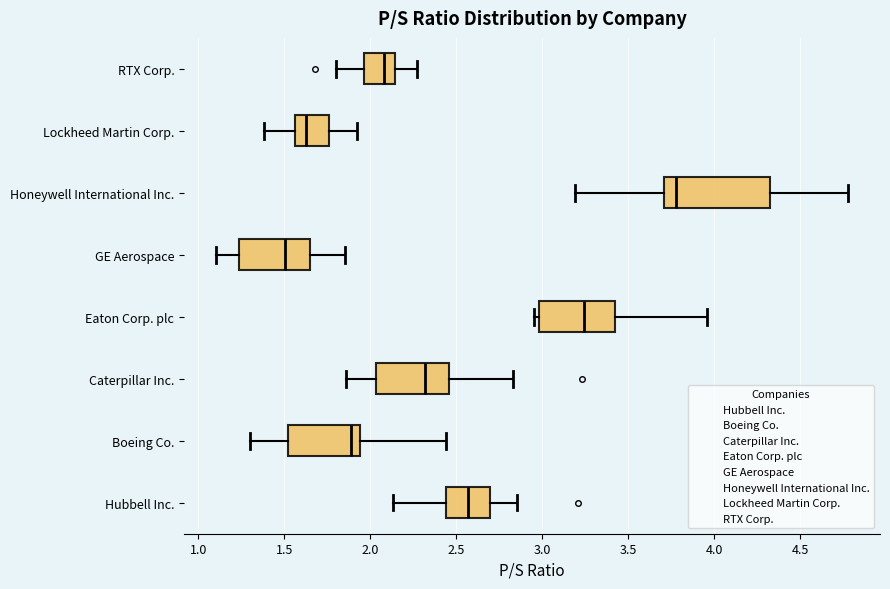

Reading bottom to top, transcribe this box plot: for each box, give where its median line is, the range the box spans, and where its two whiskers end, as read against the x-axis. The values are not printed on the chart, so give them approximately, as read against the axis.

Hubbell Inc.: median 2.55, box 2.45 to 2.70, whiskers 2.15 to 2.85
Boeing Co.: median 1.90, box 1.50 to 1.95, whiskers 1.30 to 2.45
Caterpillar Inc.: median 2.30, box 2.05 to 2.45, whiskers 1.85 to 2.85
Eaton Corp. plc: median 3.25, box 3.00 to 3.40, whiskers 2.95 to 3.95
GE Aerospace: median 1.50, box 1.25 to 1.65, whiskers 1.10 to 1.85
Honeywell International Inc.: median 3.80, box 3.70 to 4.35, whiskers 3.20 to 4.80
Lockheed Martin Corp.: median 1.65, box 1.55 to 1.75, whiskers 1.40 to 1.90
RTX Corp.: median 2.10, box 1.95 to 2.15, whiskers 1.80 to 2.25